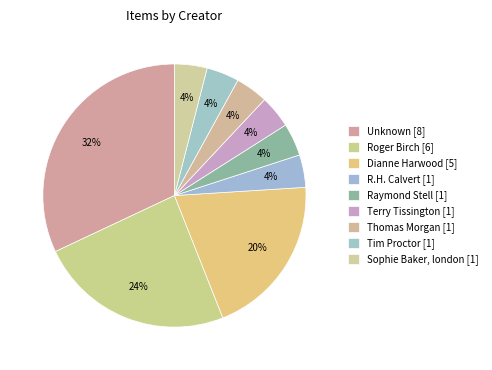

To the nearest percent, what is the difference between the R.H. Calvert and Roger Birch slice percentages?

20%